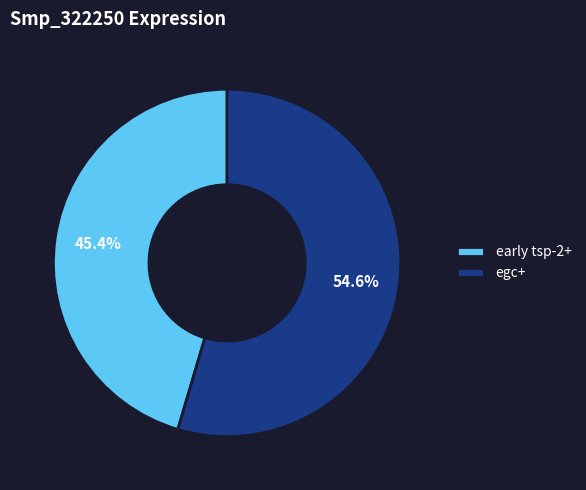

Which has a higher value, egc+ or early tsp-2+?

egc+